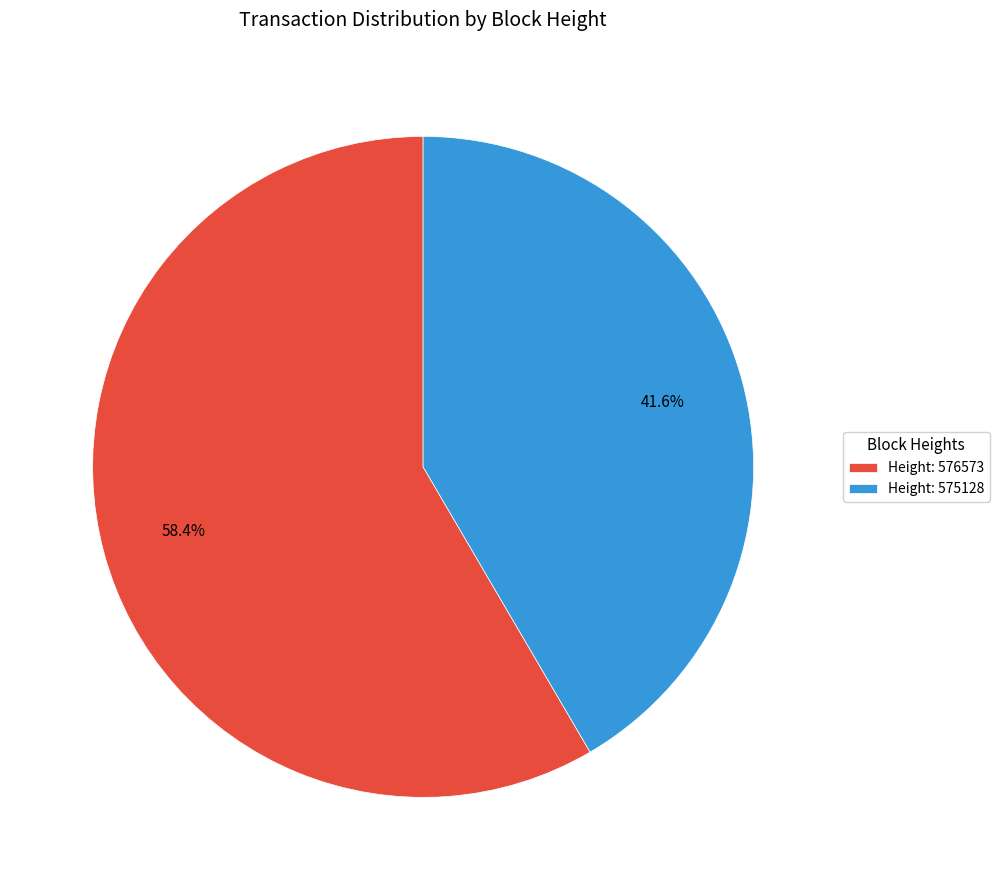

What is the ratio of the value at Height: 576573 to the value at Height: 575128?

1.4